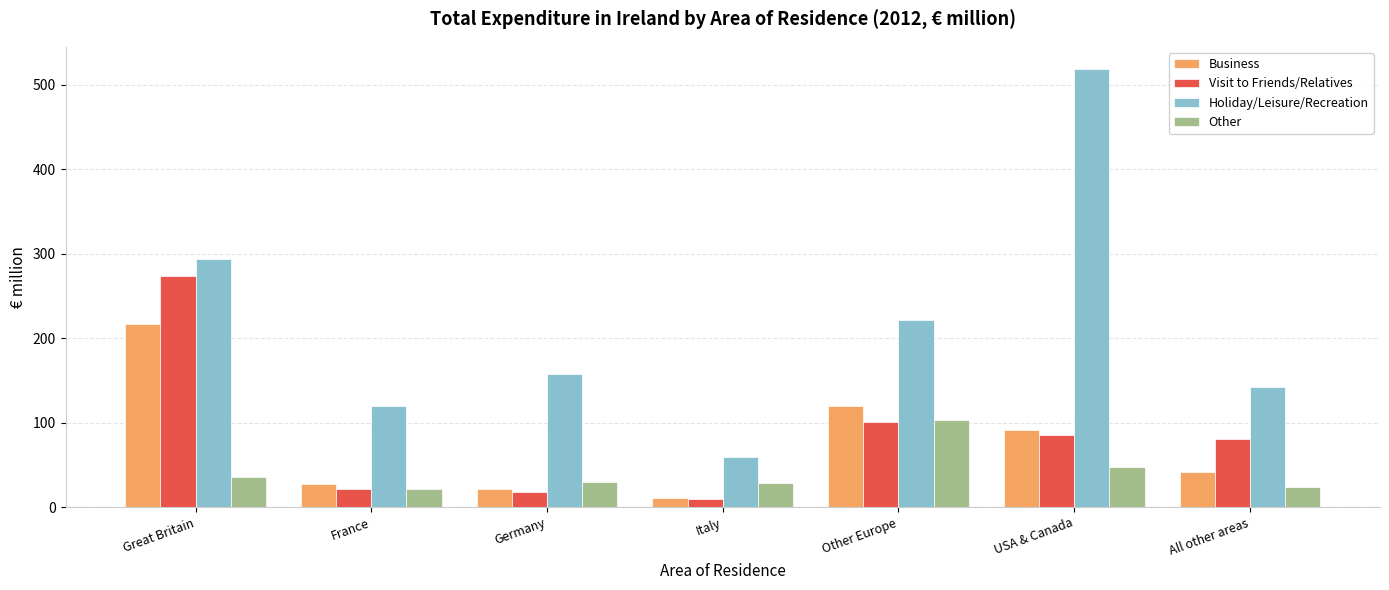

Which series has the widest spread of values?

Holiday/Leisure/Recreation